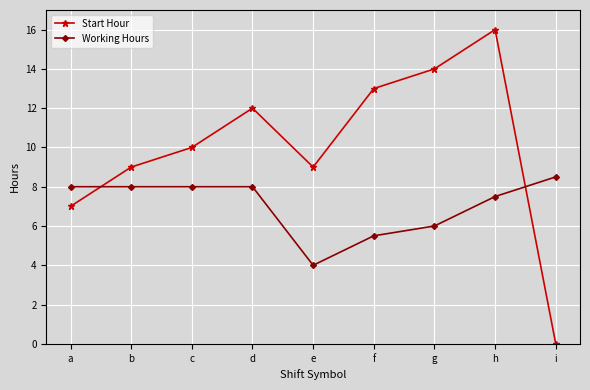

Rank the series at f from lowest to highest value.

Working Hours, Start Hour